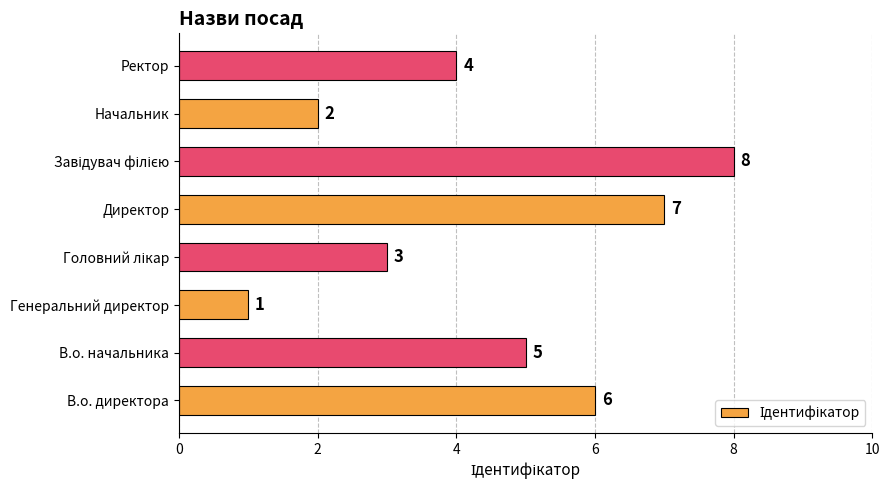

What is the difference between the second highest and second lowest values?

5